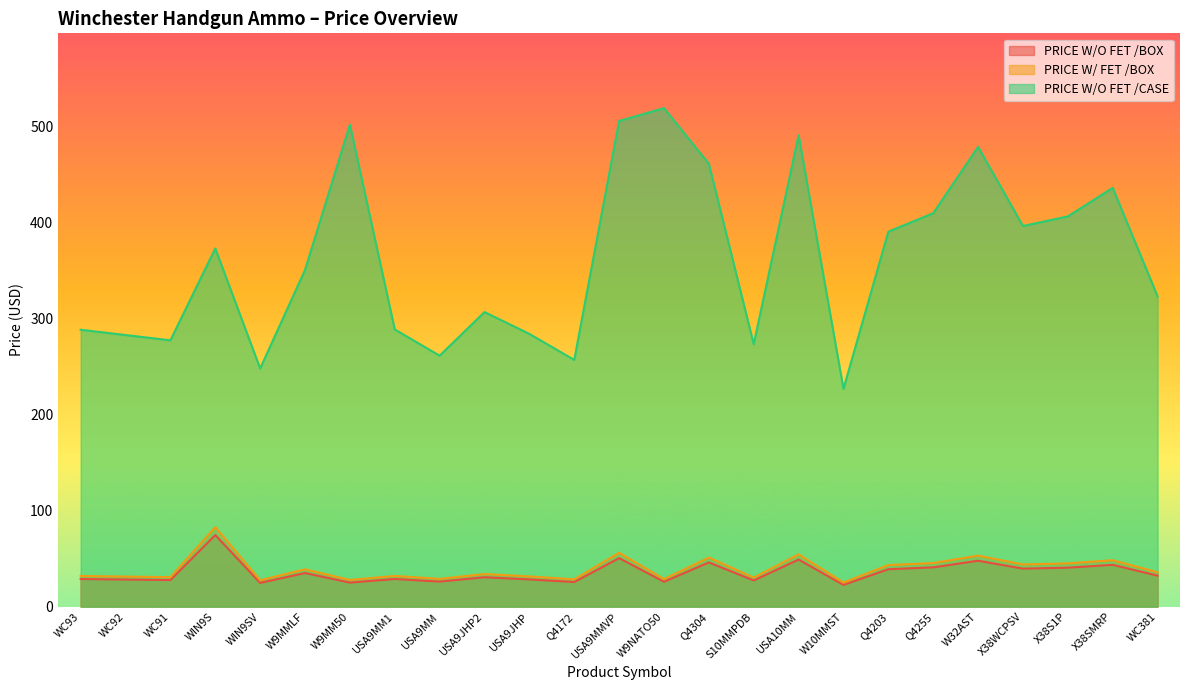

Where does the PRICE W/O FET /CASE series first go above 350?

WIN9S